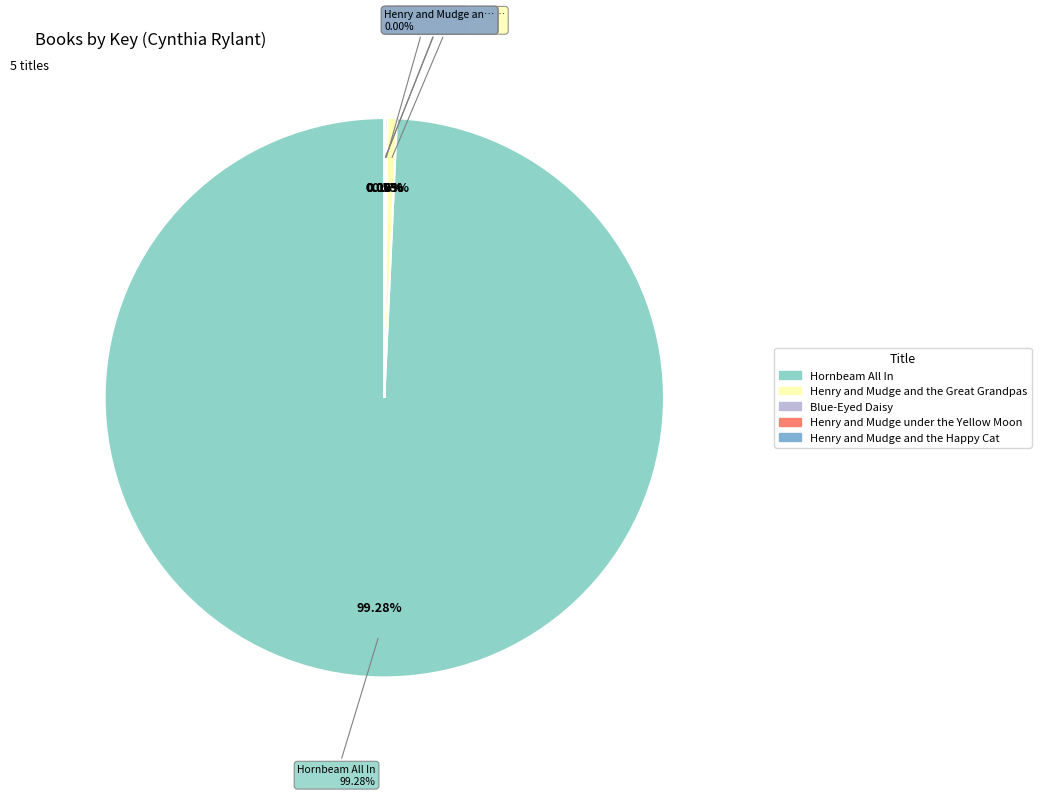

True or false: Blue-Eyed Daisy accounts for 0% of the total.

True